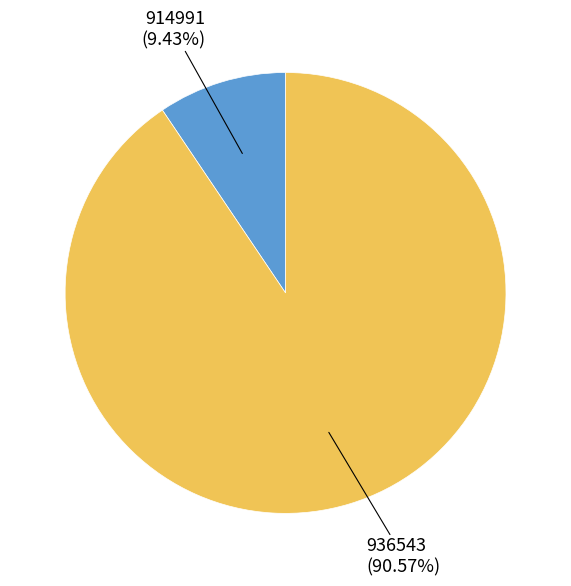

Is there a majority slice in this chart?

Yes